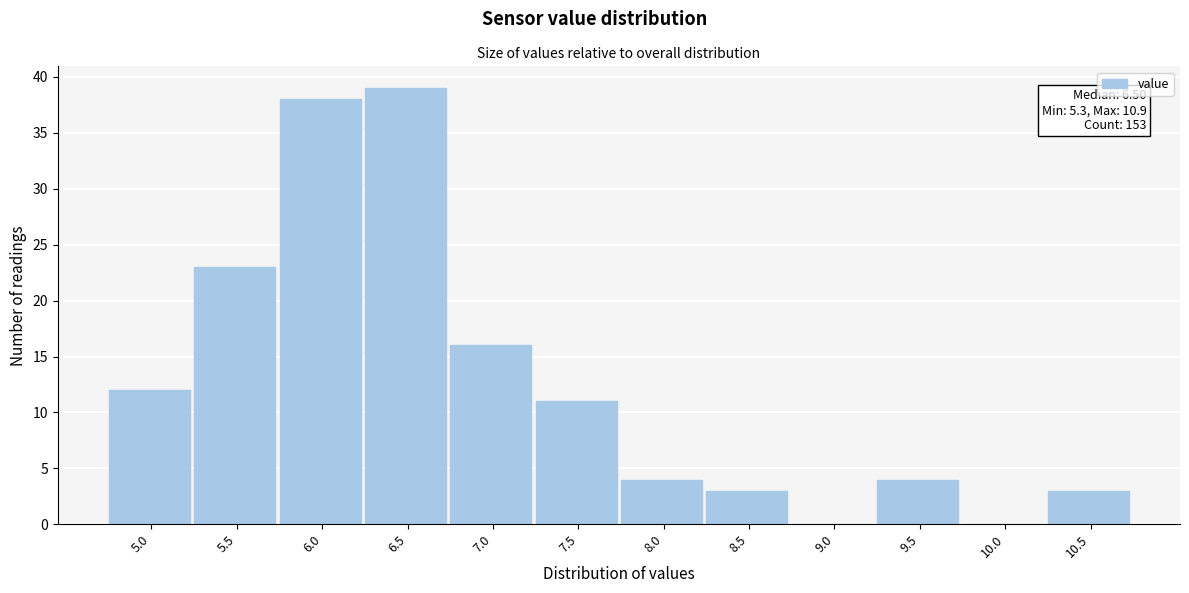

Reading left to right, transcribe all the data shown in this chart.

5.0=12	5.5=23	6.0=38	6.5=39	7.0=16	7.5=11	8.0=4	8.5=3	9.0=0	9.5=4	10.0=0	10.5=3